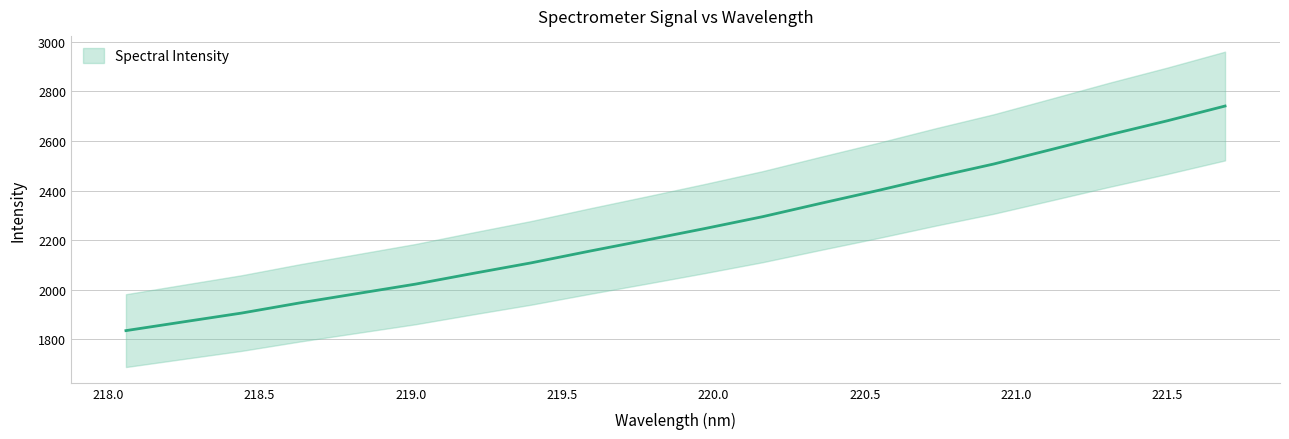

How many data points are less than 2247?

10